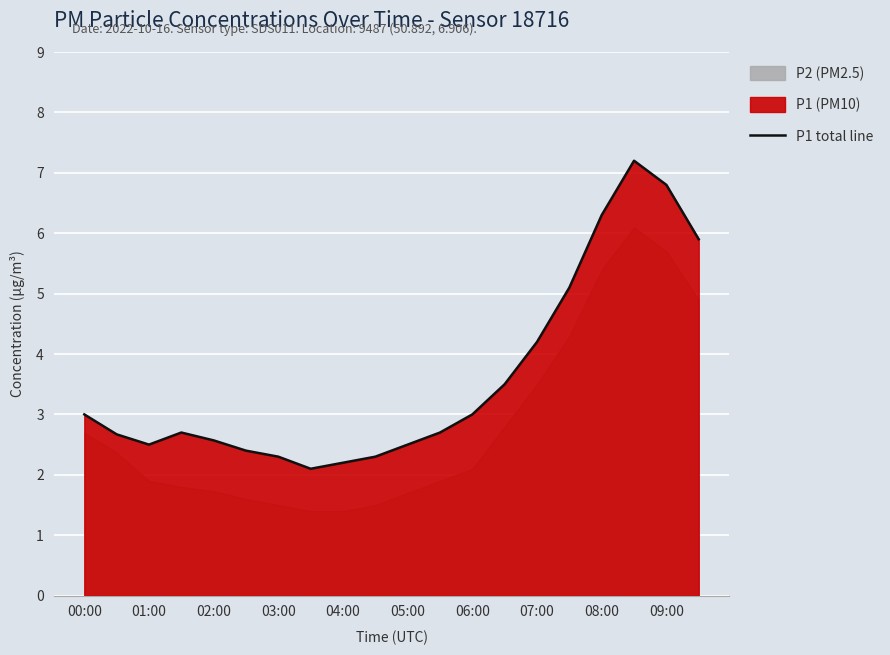

What is the difference between the second highest and second lowest values?

4.6